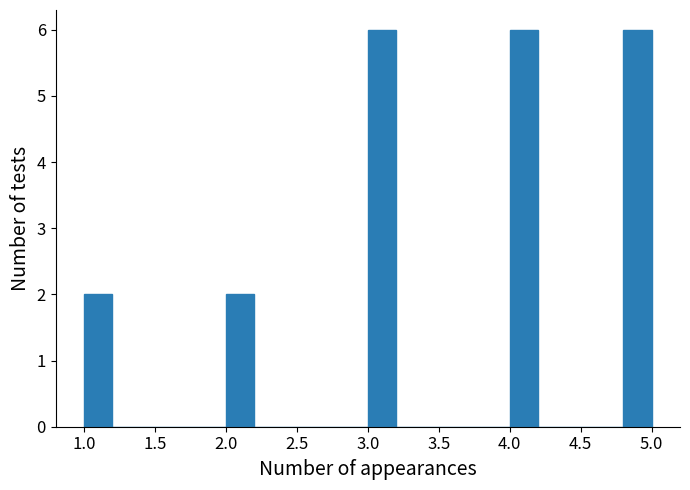

Reading left to right, list every bar in this chart as the range it spans on the x-axis followed by its height. The values are not printed on the chart, so give them approximately, as read against the axis.

1.0 to 1.2: 2
1.2 to 1.4: 0
1.4 to 1.6: 0
1.6 to 1.8: 0
1.8 to 2.0: 0
2.0 to 2.2: 2
2.2 to 2.4: 0
2.4 to 2.6: 0
2.6 to 2.8: 0
2.8 to 3.0: 0
3.0 to 3.2: 6
3.2 to 3.4: 0
3.4 to 3.6: 0
3.6 to 3.8: 0
3.8 to 4.0: 0
4.0 to 4.2: 6
4.2 to 4.4: 0
4.4 to 4.6: 0
4.6 to 4.8: 0
4.8 to 5.0: 6